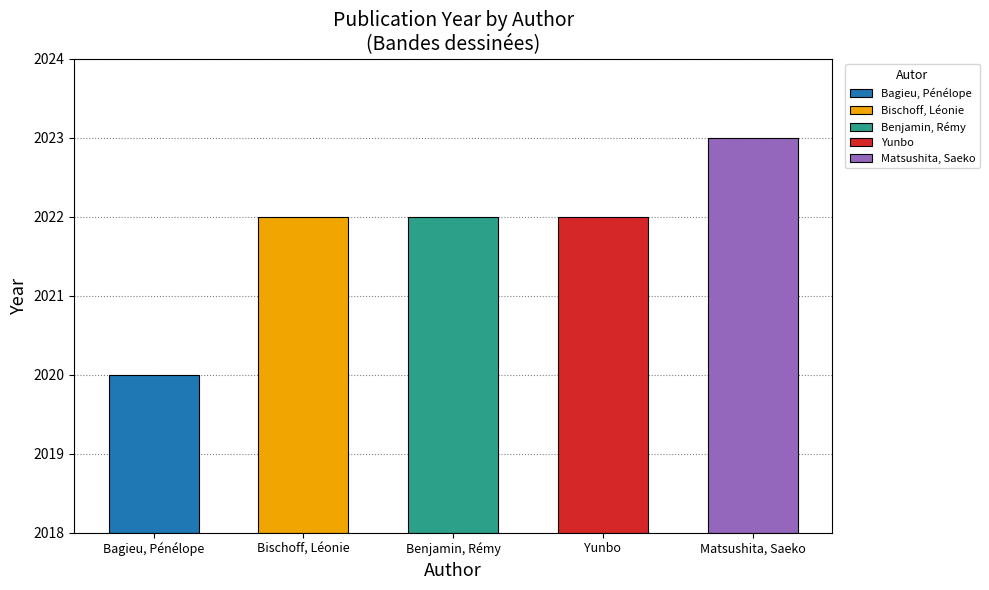

The chart shows a value of 1017 at Matsushita, Saeko. True or false?

False